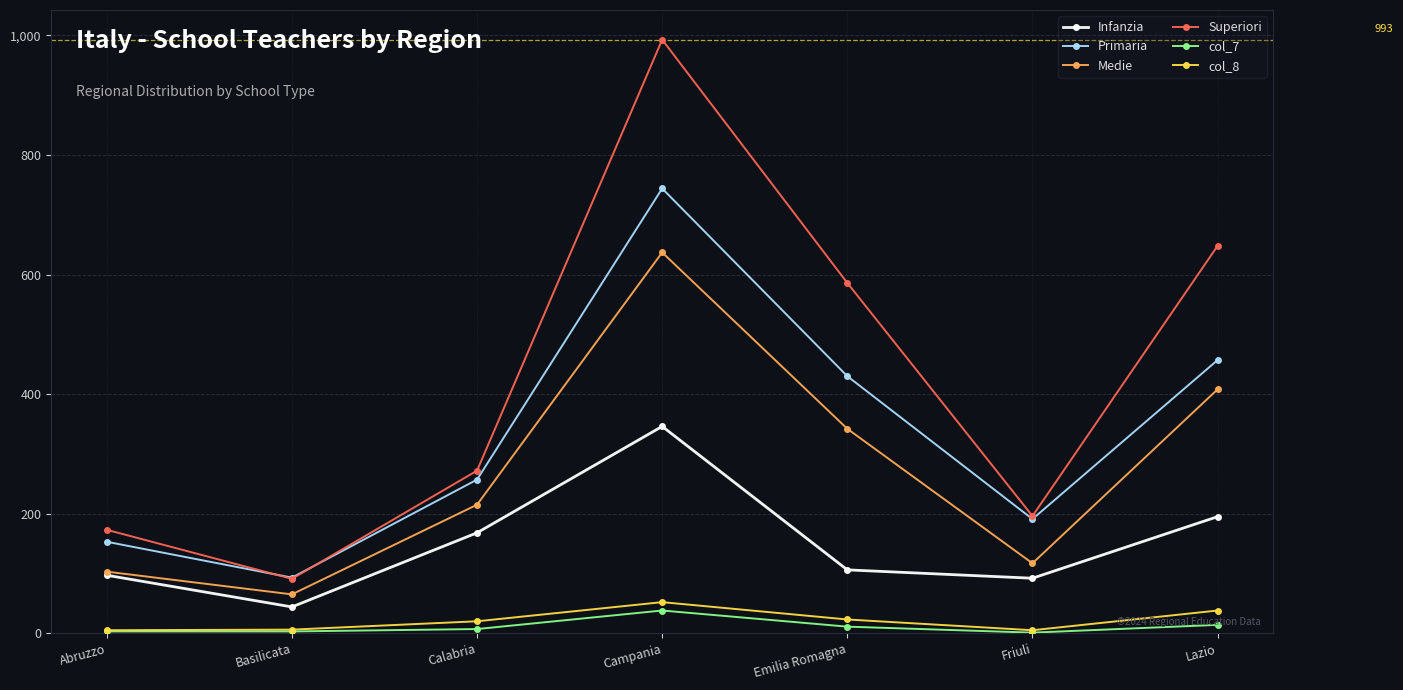

Where is the first local maximum for Primaria?

Campania